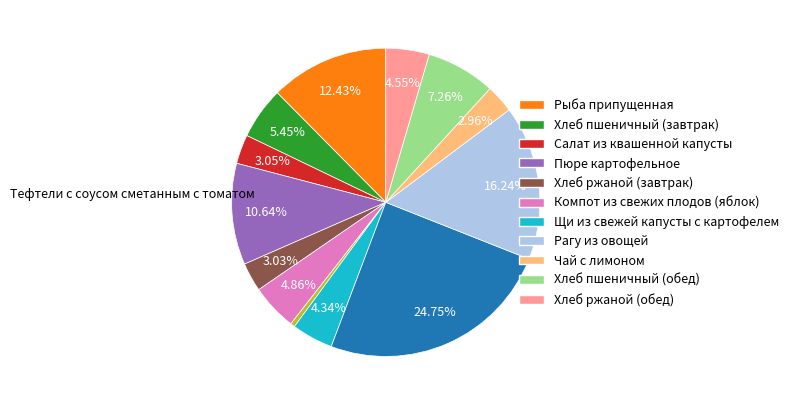

Is there a majority slice in this chart?

No